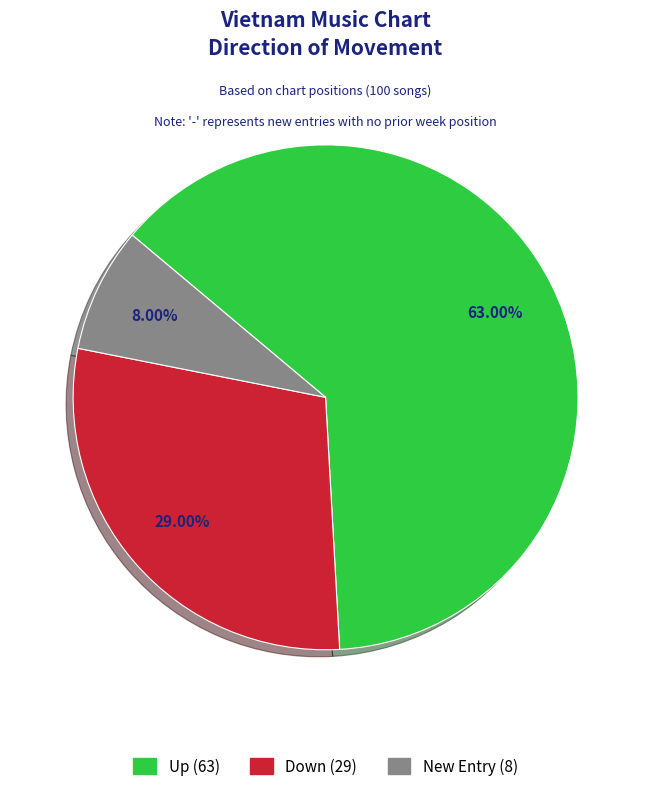

Does any single category account for the majority?

Yes